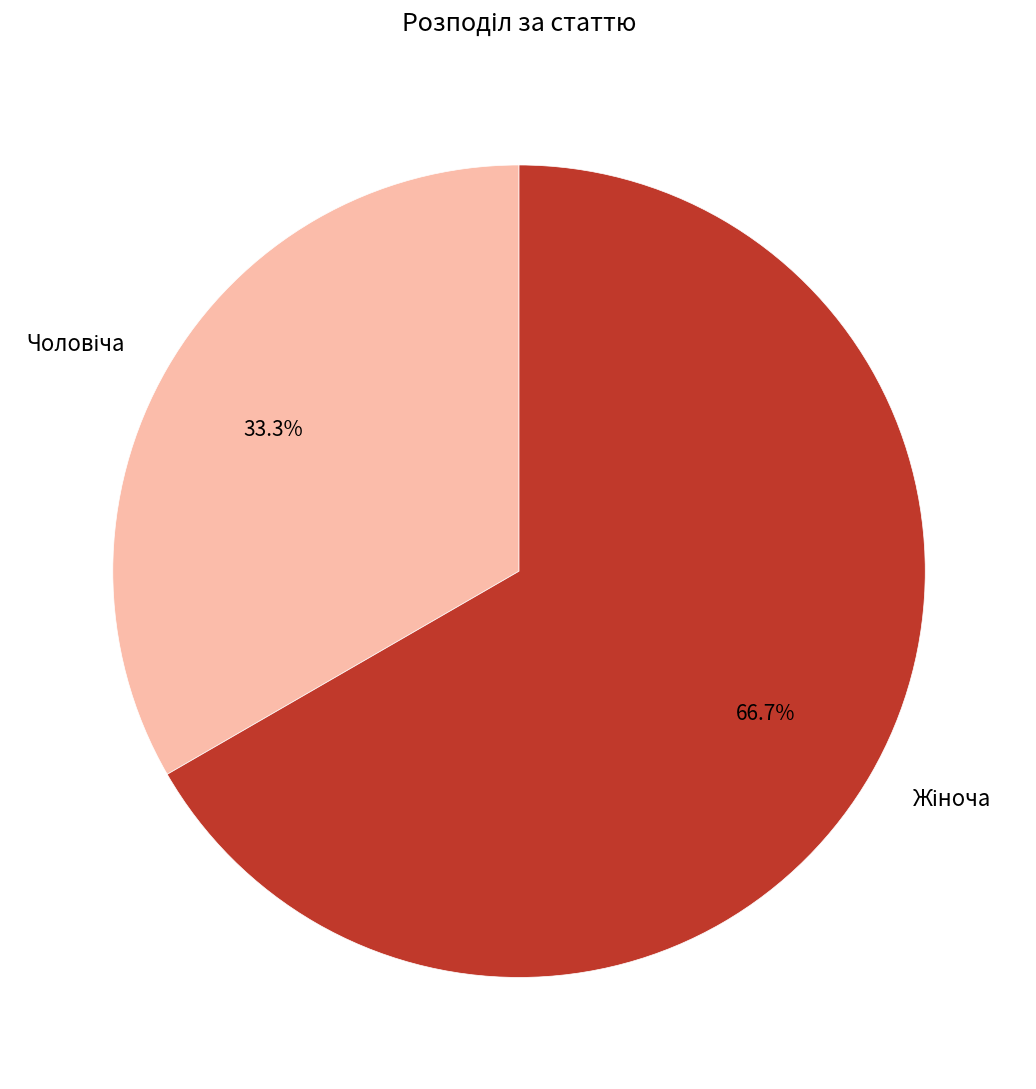

To the nearest percent, what percentage of the pie is Чоловіча?

33%